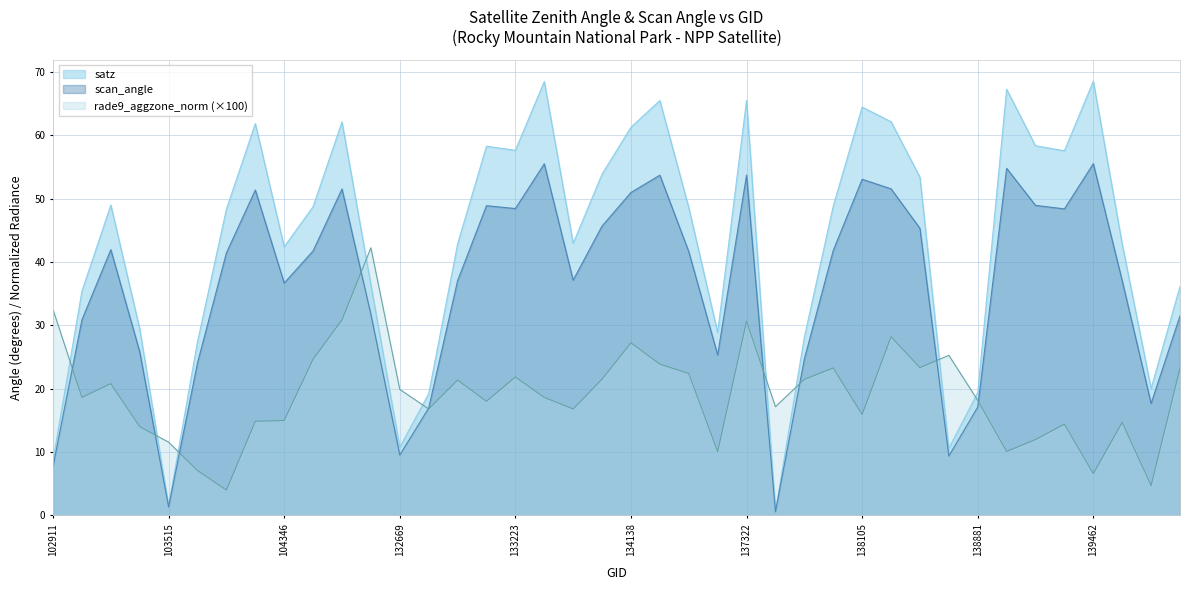

What is the sum of the rade9_aggzone_norm values at 103752 and 137322?

34.6